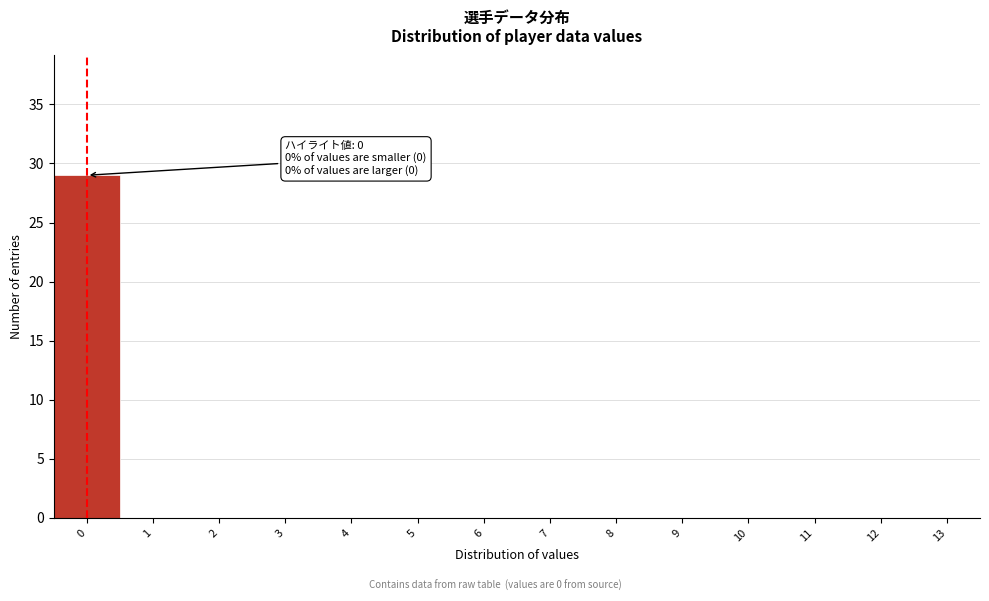

Over which range of the x-axis is the bar tallest?

-0.5 to 0.5